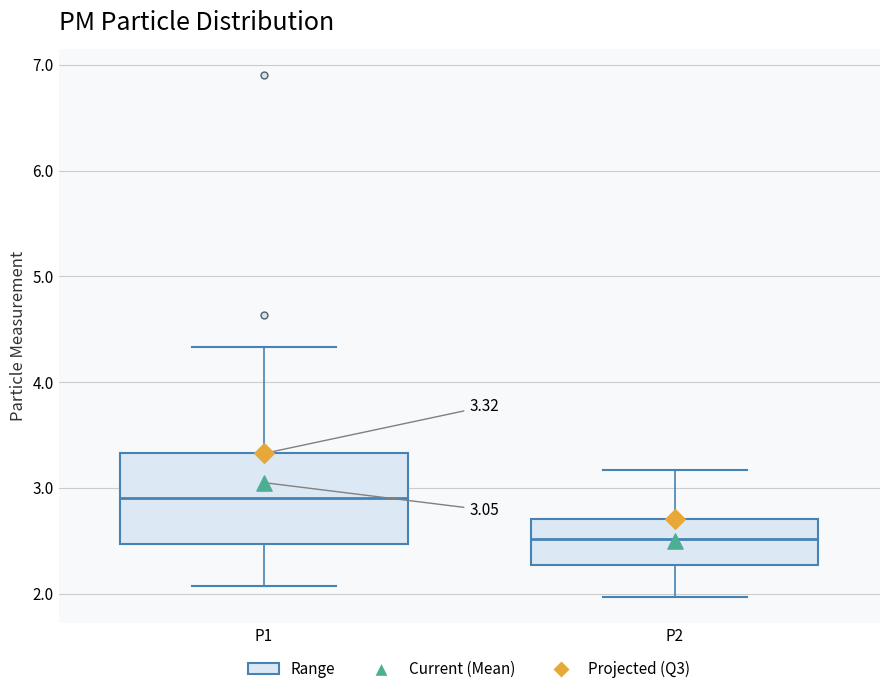

Comparing the boxes themselves (not the whiskers), which one is the tallest?

P1